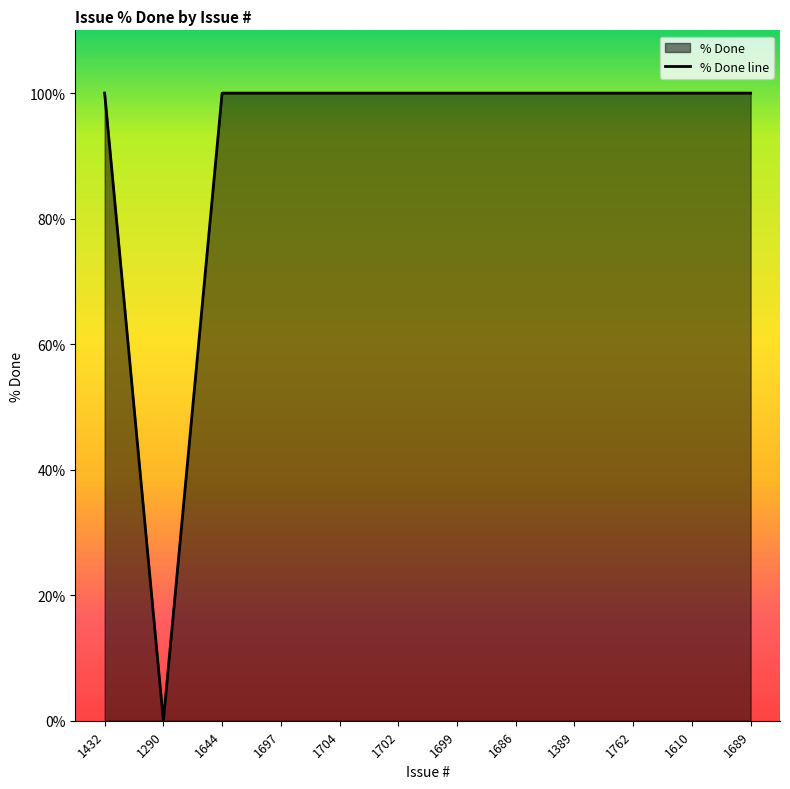

How many points are lower than both their immediate neighbors (excluding endpoints)?

1